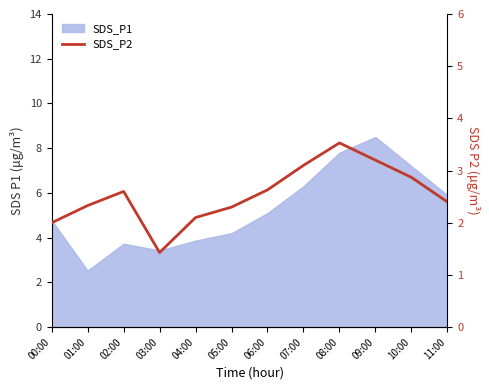

Rank the categories by value from highest to lowest.

08:00, 09:00, 07:00, 10:00, 06:00, 02:00, 11:00, 01:00, 05:00, 04:00, 00:00, 03:00